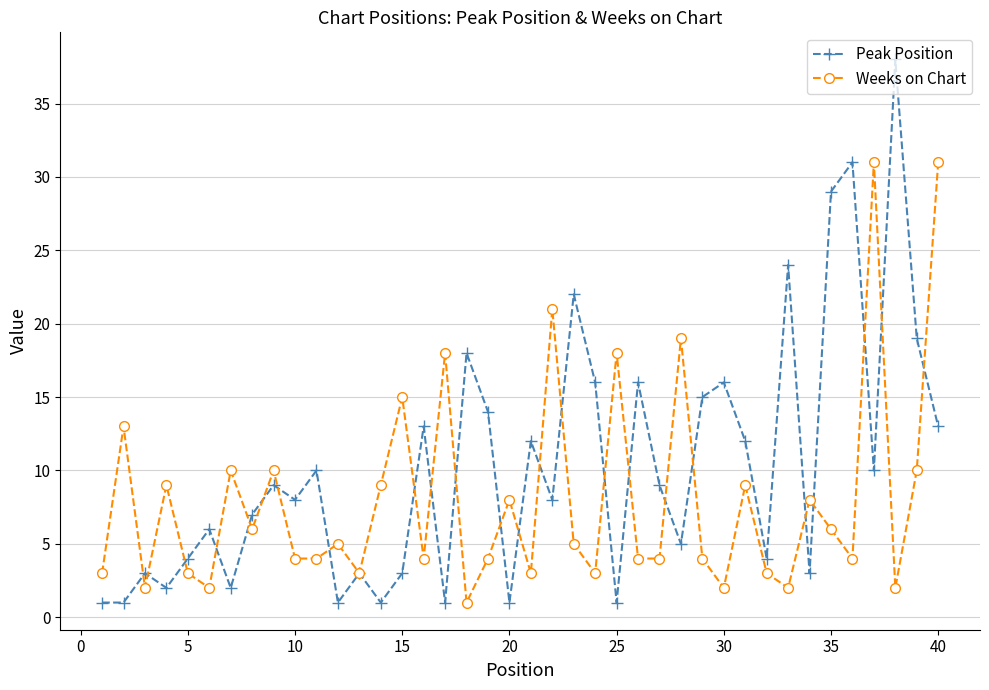

What is the value of the Weeks on Chart point at the 34th from the left?

8